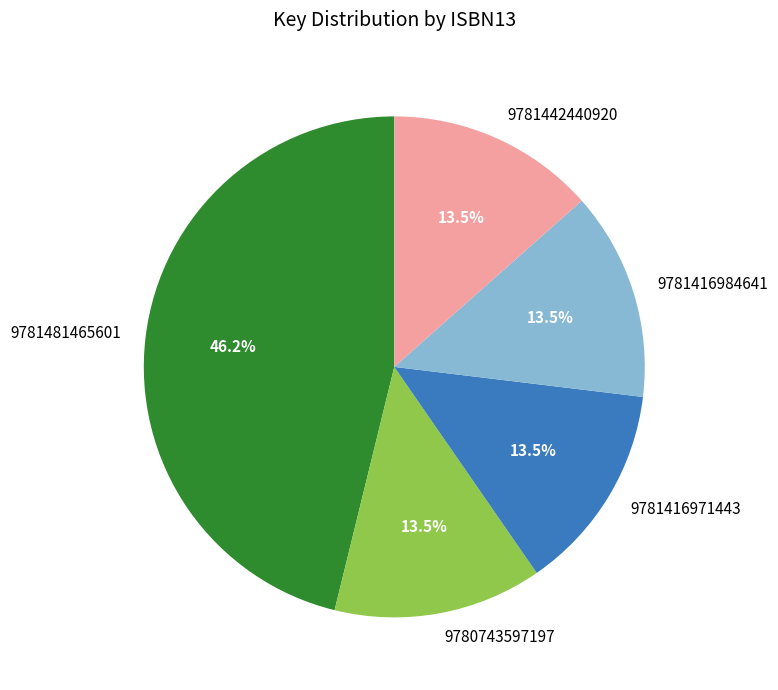

Do 9781442440920 and 9781416984641 together represent more than half of the pie?

No